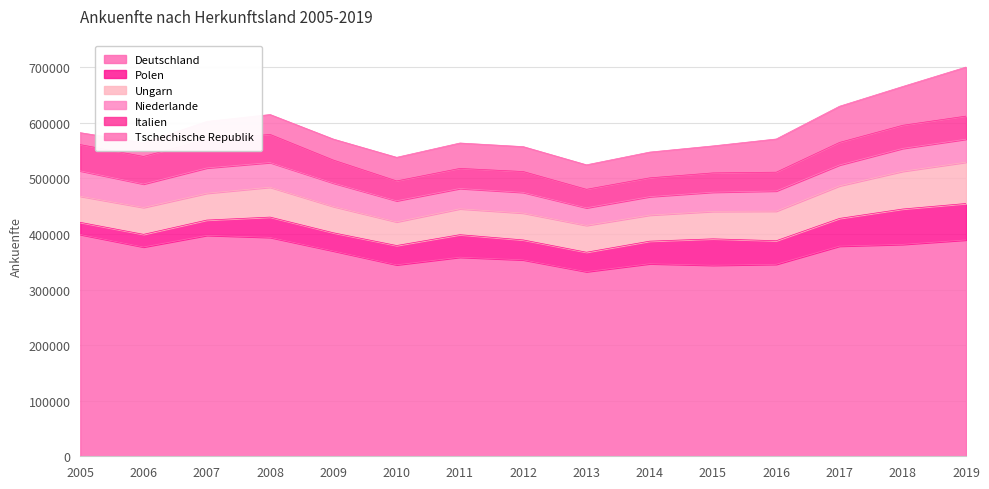

The value of Ungarn at 2016 is 17974. True or false?

False